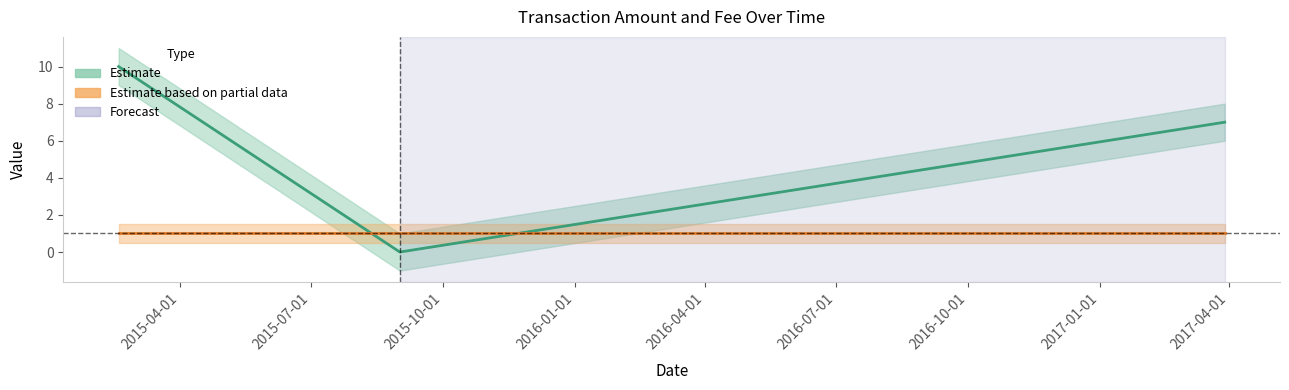

What is the difference between the highest and lowest values at 2015-10-01?

1